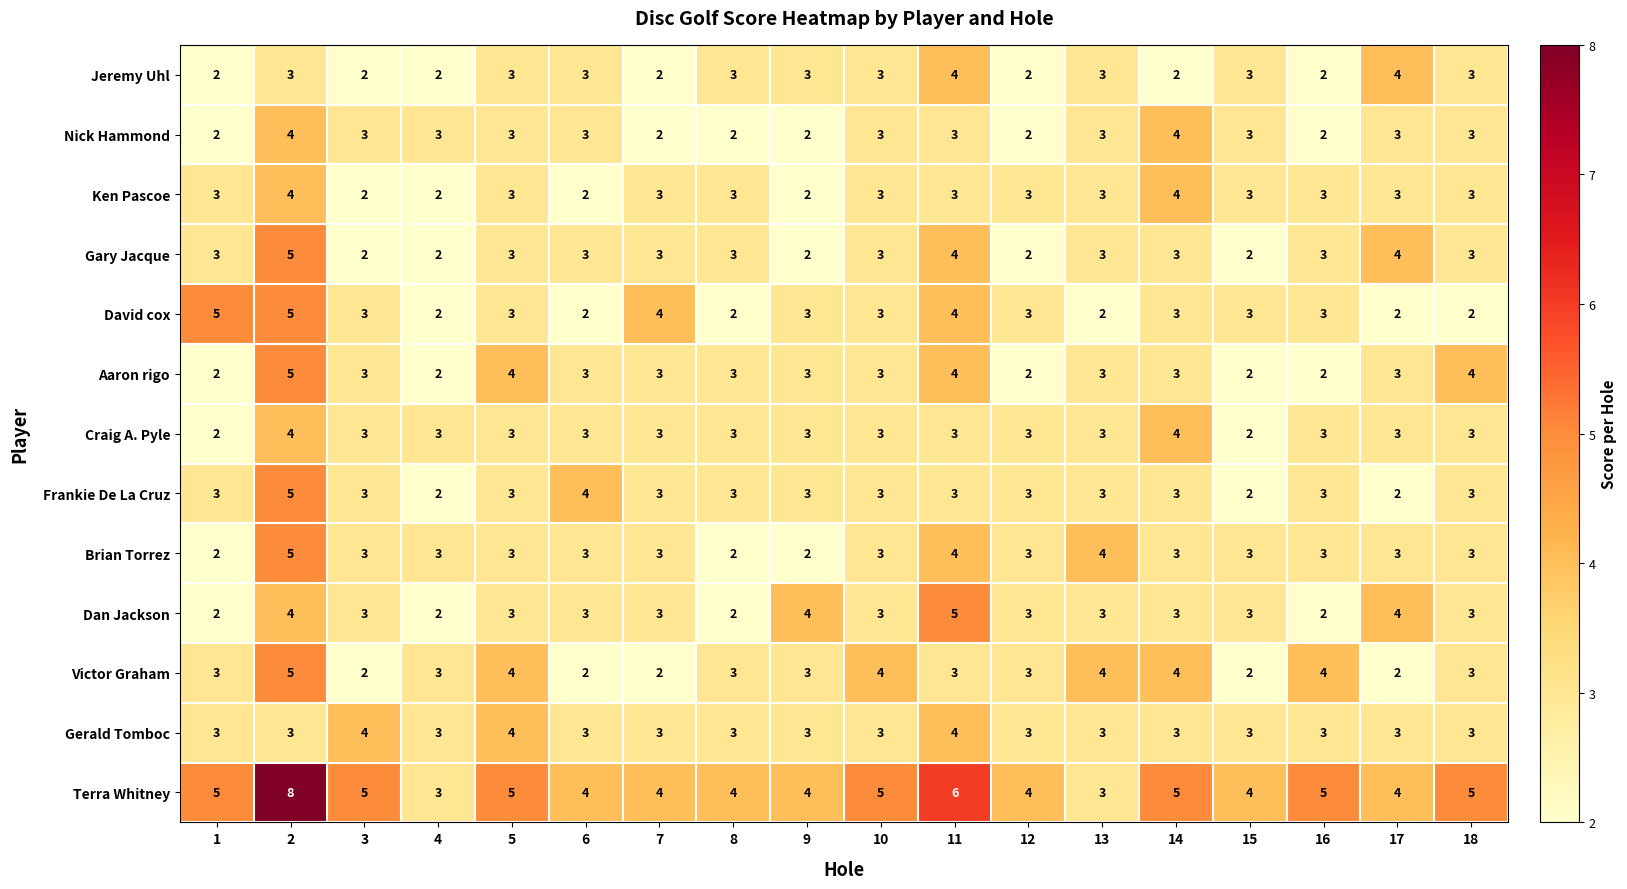

What is the maximum value for Terra Whitney?

8